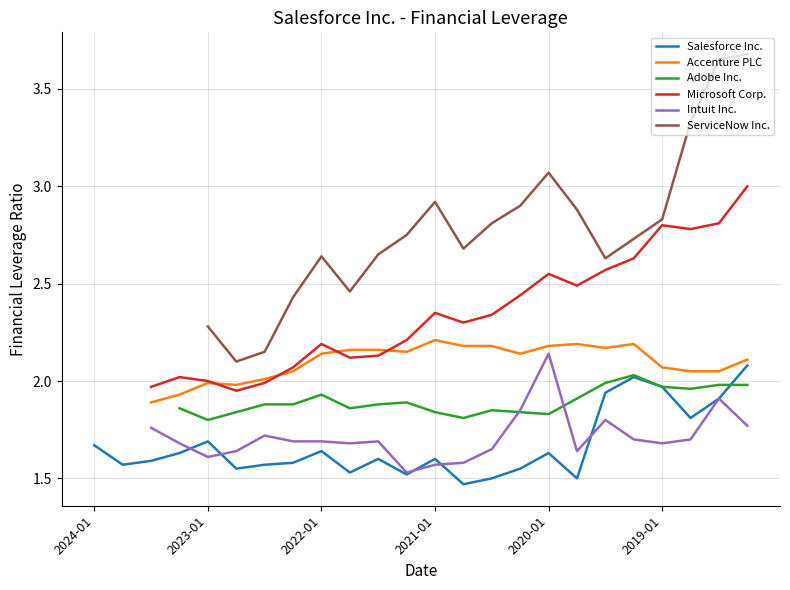

In Adobe Inc., how many points are higher than both neighbors (excluding endpoints)?

4